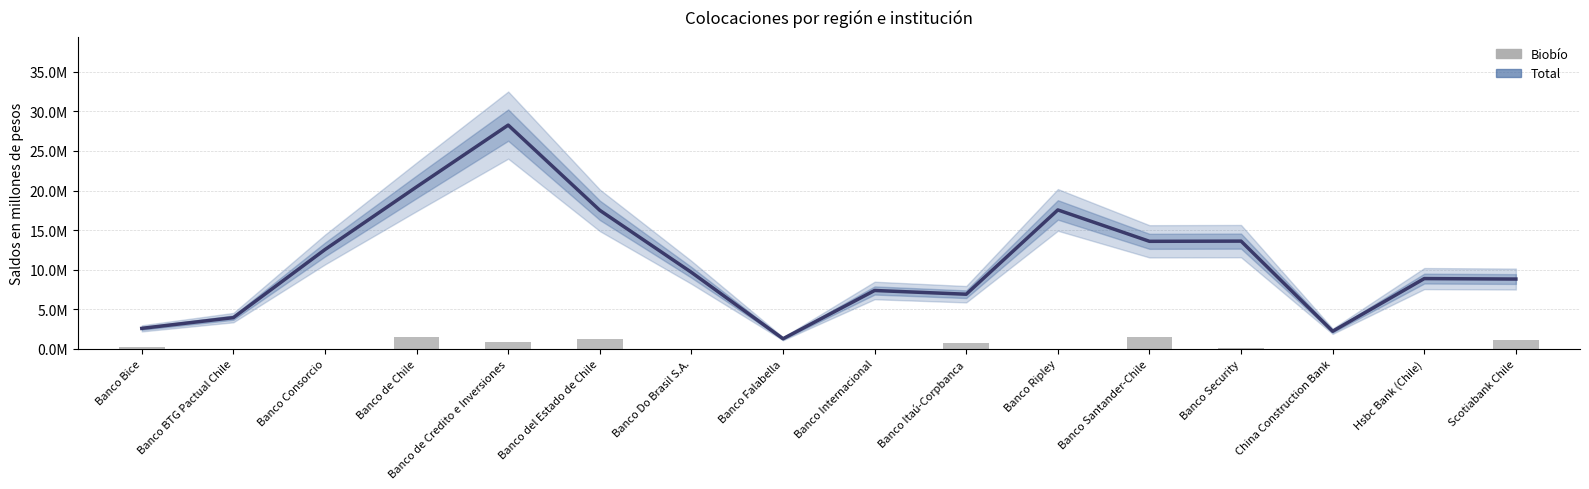

What is the sum of the Total (smoothed) values at Banco Do Brasil S.A. and Banco BTG Pactual Chile?

13615699.0